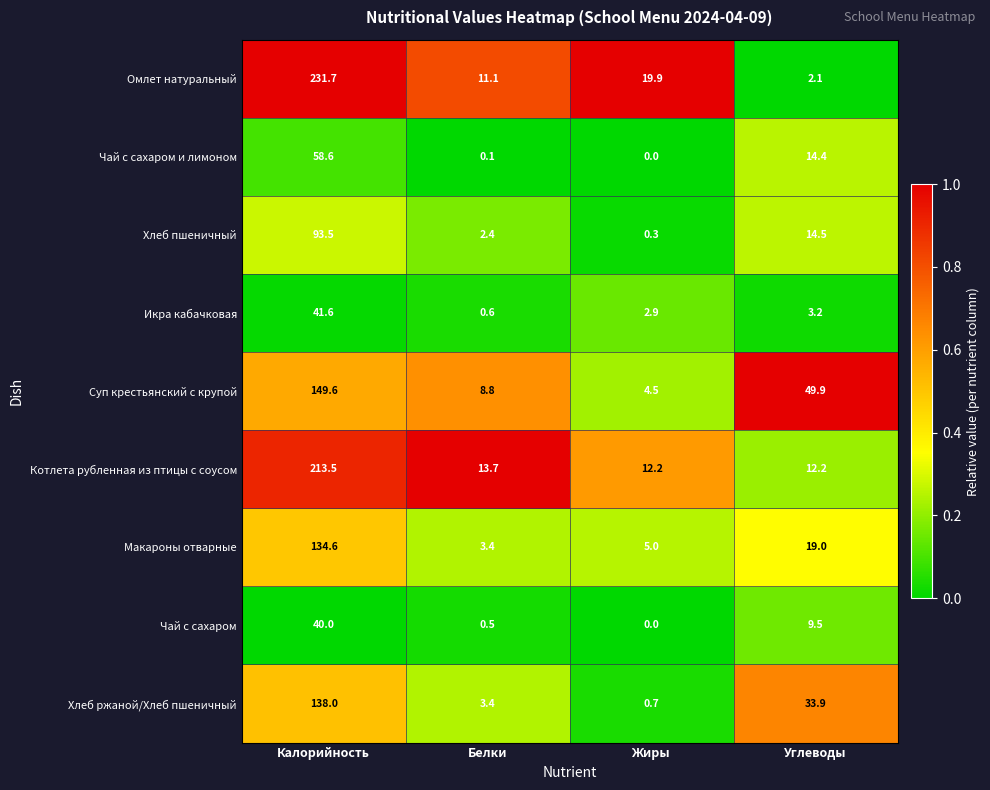

At which category is the sum across all series the highest?

Калорийность